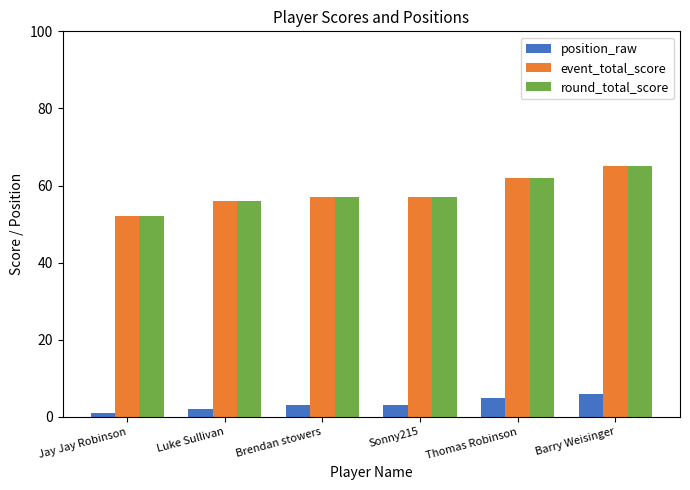

The value of position_raw at Barry Weisinger is 3. True or false?

False